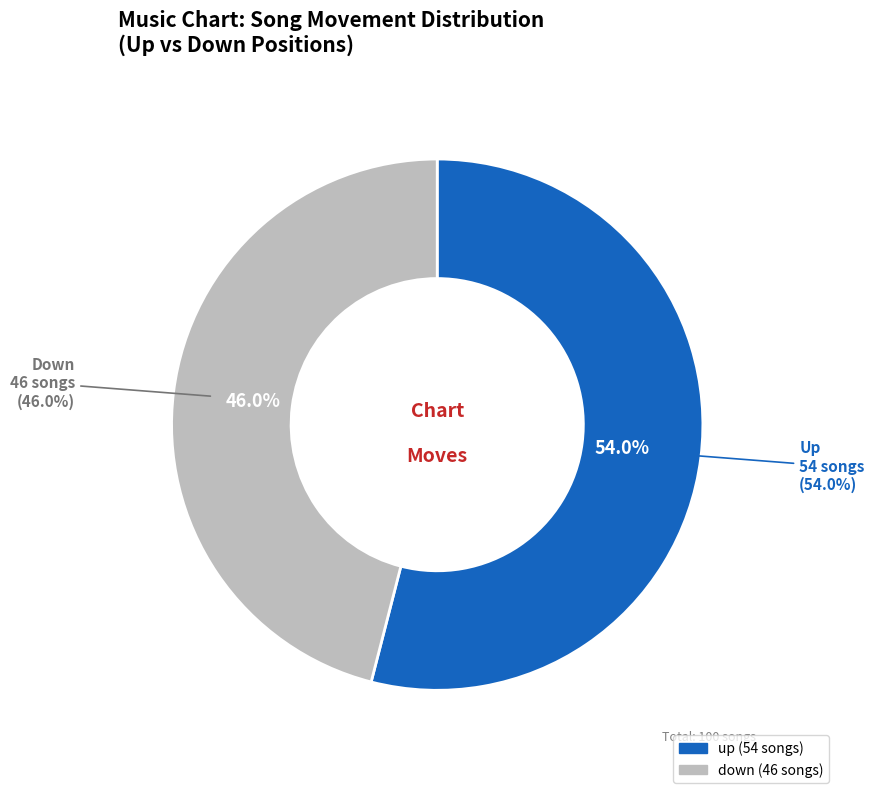

Count the number of slices in the pie.

2